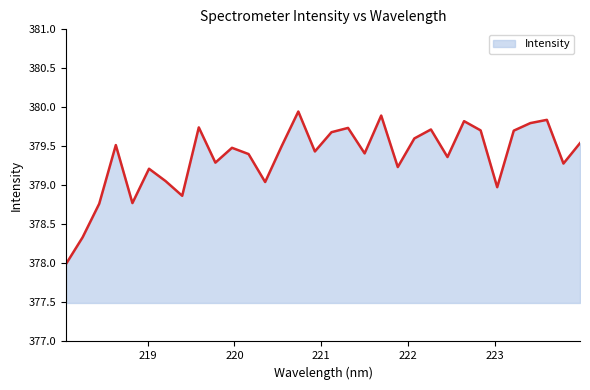

What is the difference between the maximum and minimum values?

2.0